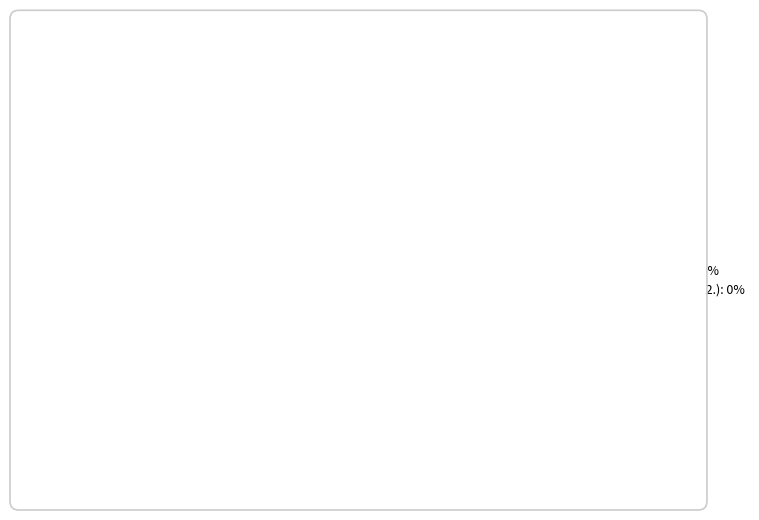

Does any single category account for the majority?

Yes